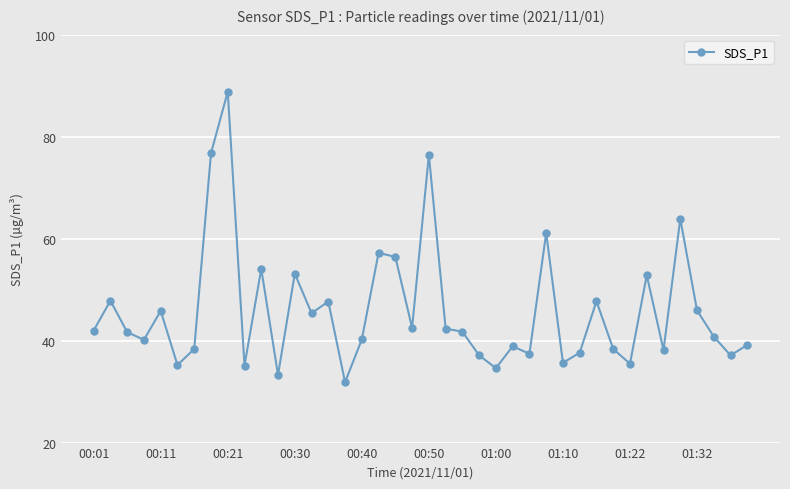

How many lines are shown in the chart?

1